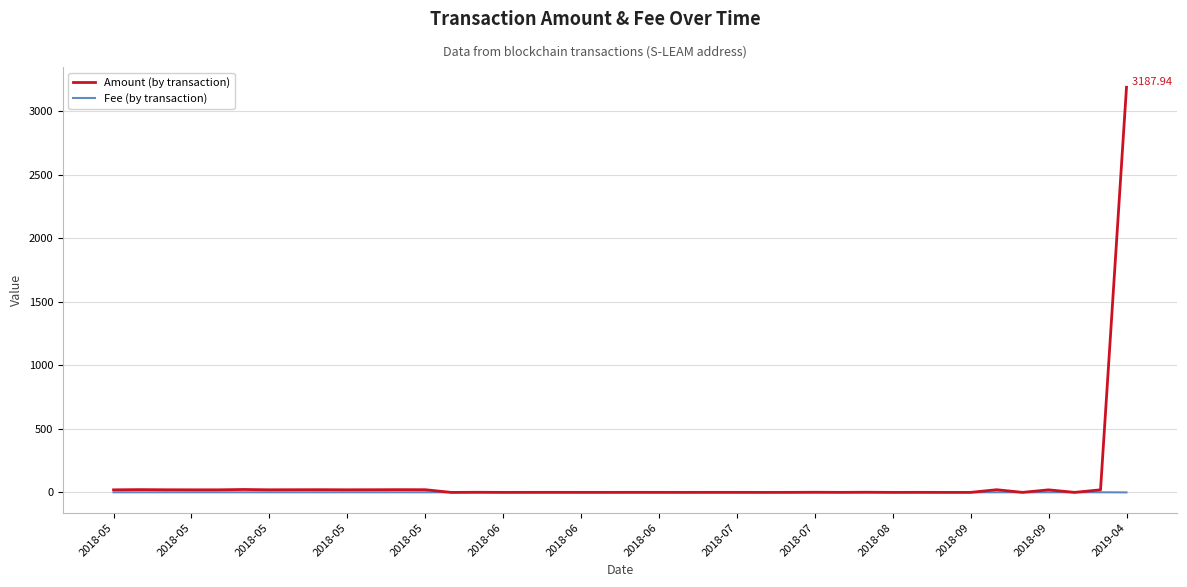

Rank the series by their maximum value, from lowest to highest.

Fee (by transaction), Amount (by transaction)